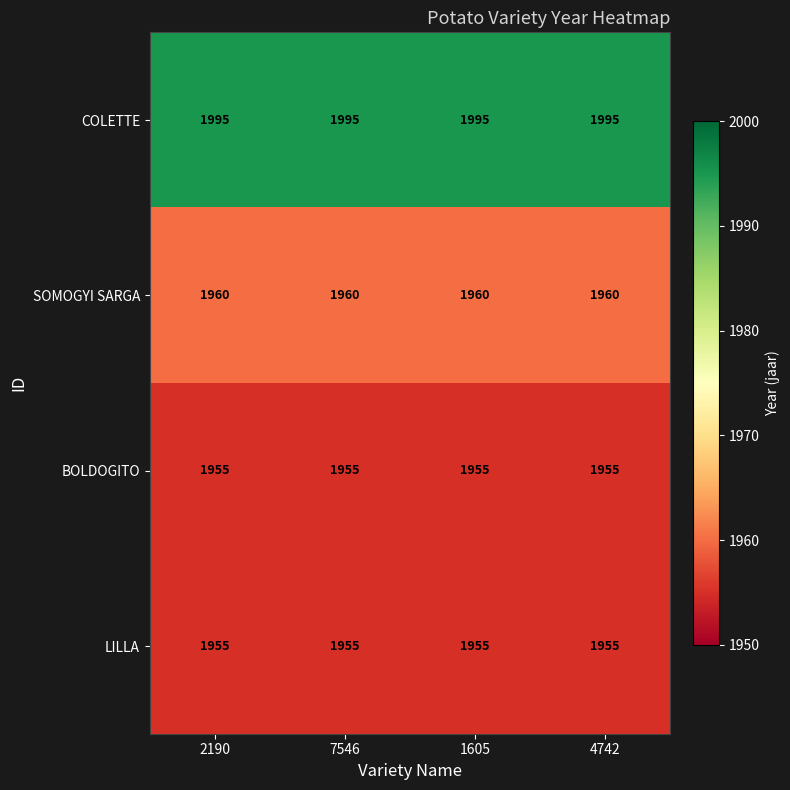

How many data points does each series have?

4